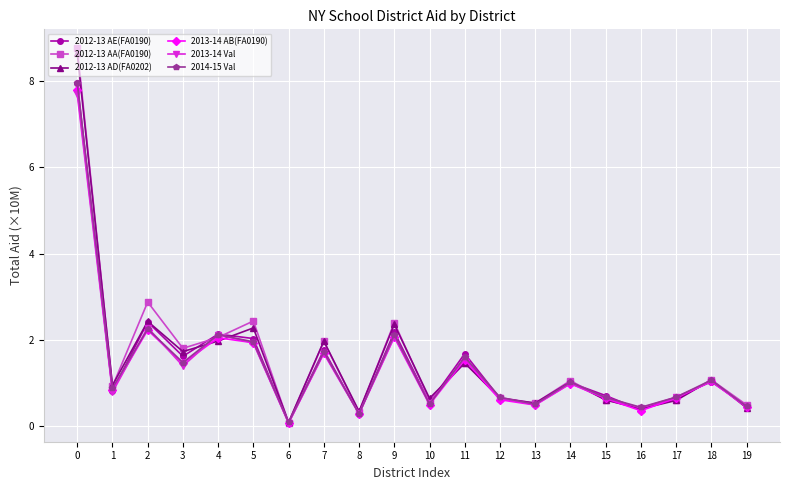

What is the difference between the second highest and minimum values in the 2013-14 AB(FA0190) series?

2.2